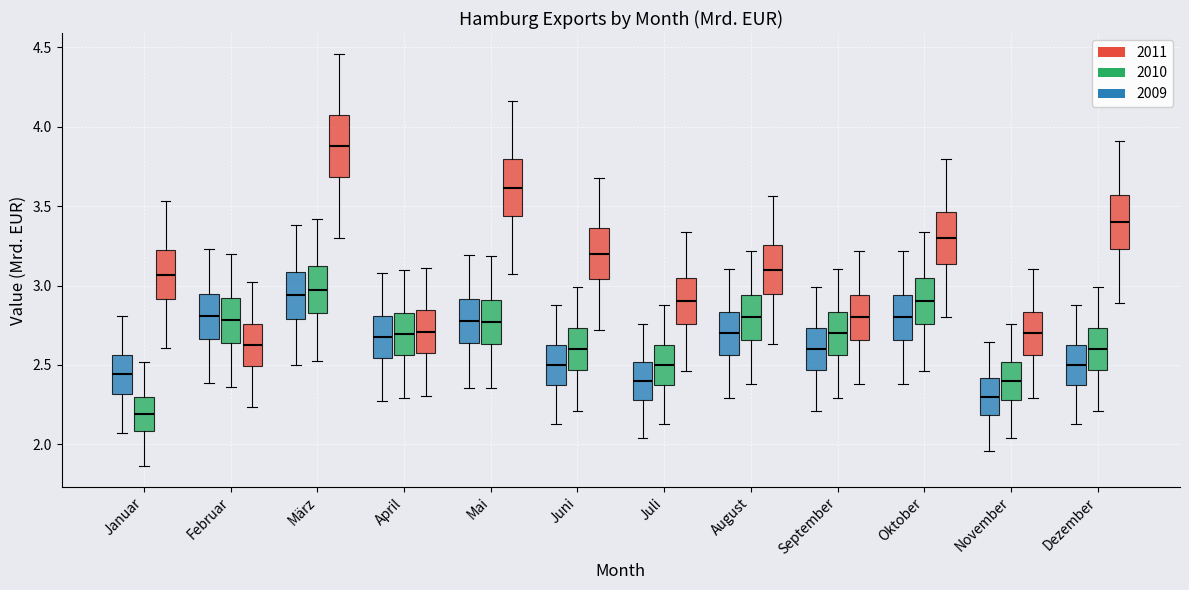

Where is the lower edge of the box for Mai (2011) on the y-axis? The values are not printed on the chart, so give them approximately, as read against the axis.

3.45